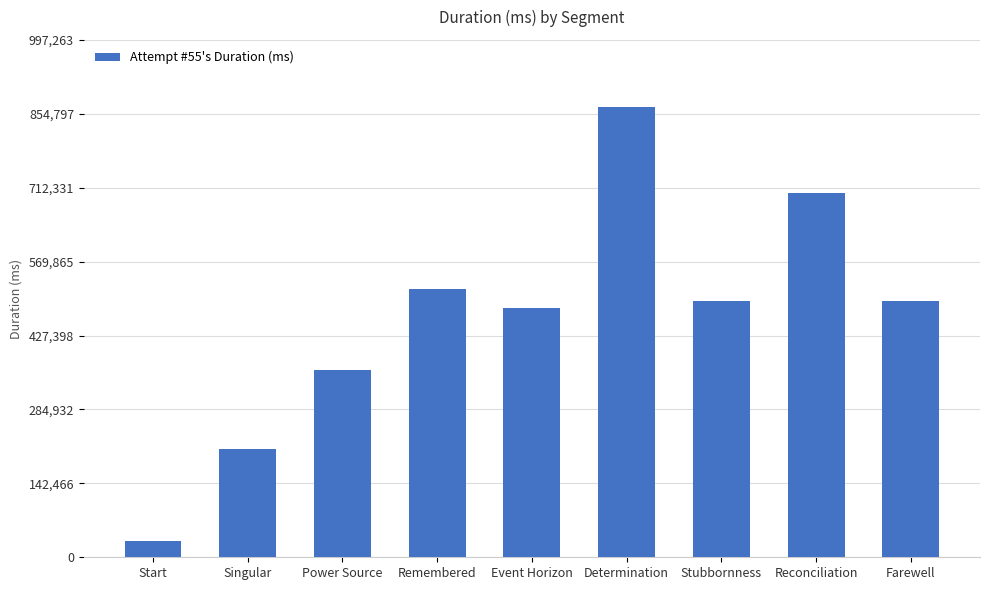

What is the label of the 1st bar from the left?

Start